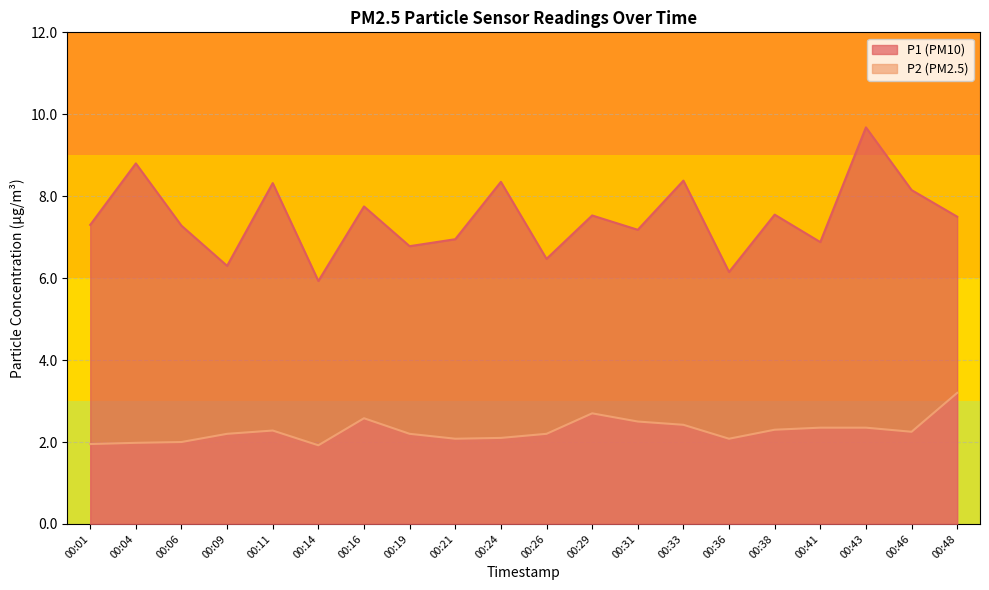

What is the sum of the P1 values at 00:21 and 00:33?

15.3